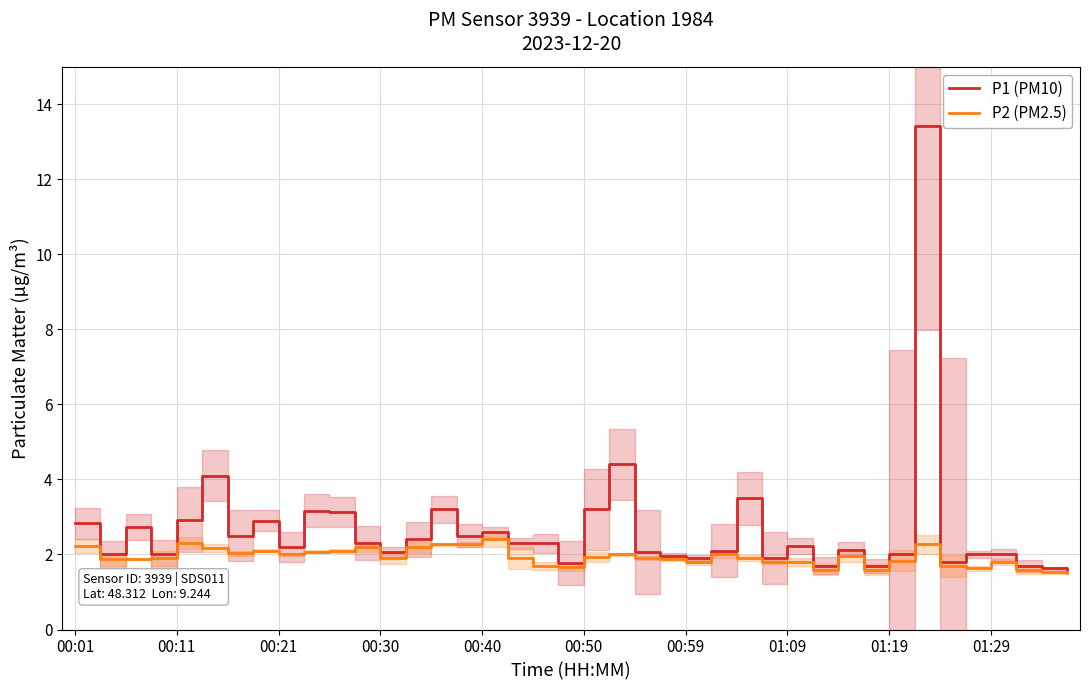

List the series in order of their peak value, highest first.

P1 (PM10), P2 (PM2.5)